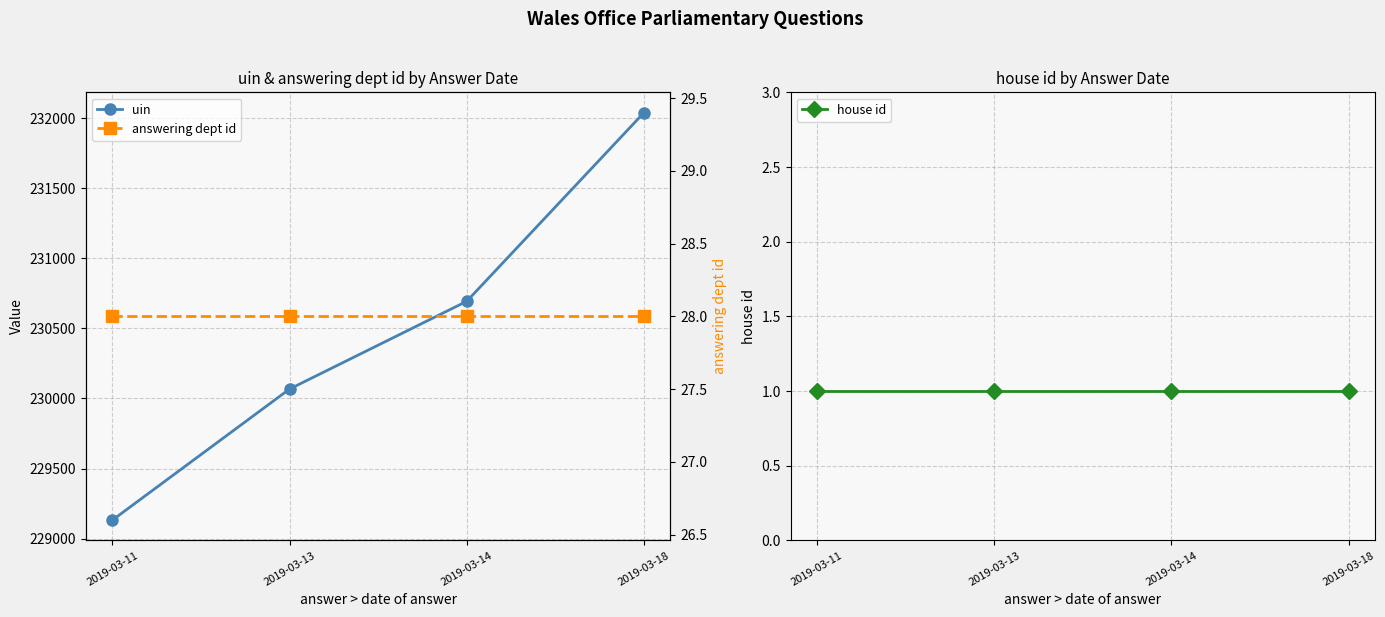

The value of uin at 2019-03-11 is 229132.0. True or false?

True